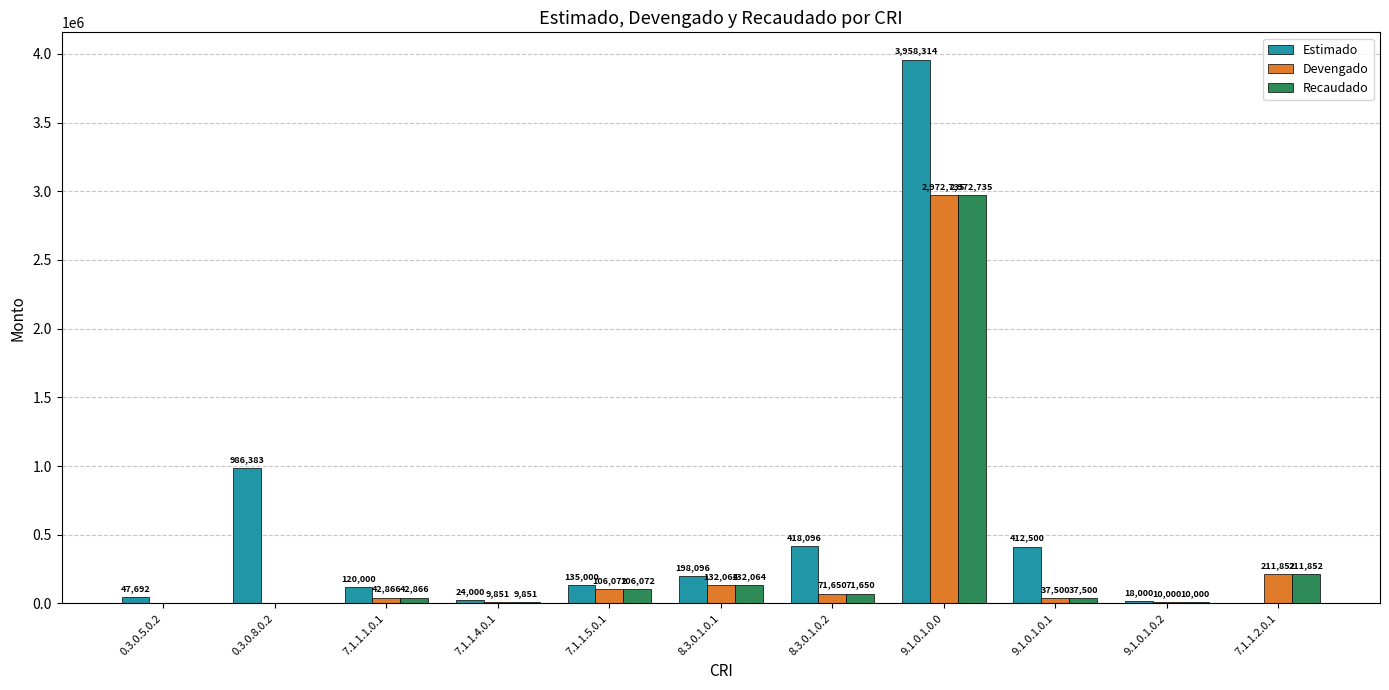

Which series changed the most between 0.3.0.8.0.2 and 7.1.1.1.0.1?

Estimado